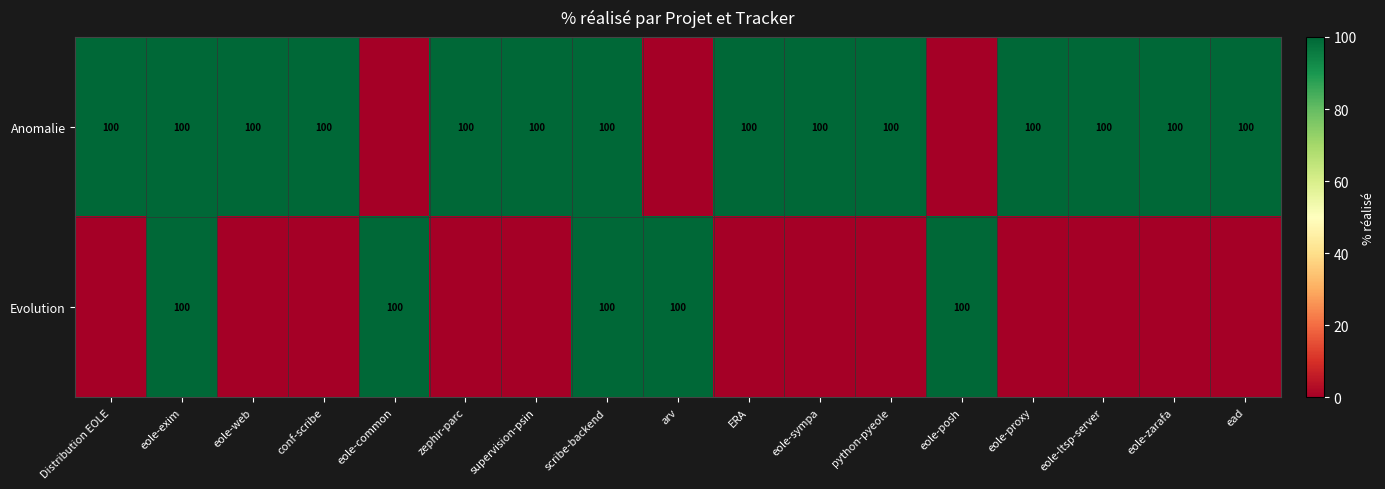

True or false: Anomalie has a value of 100 at eole-zarafa.

True